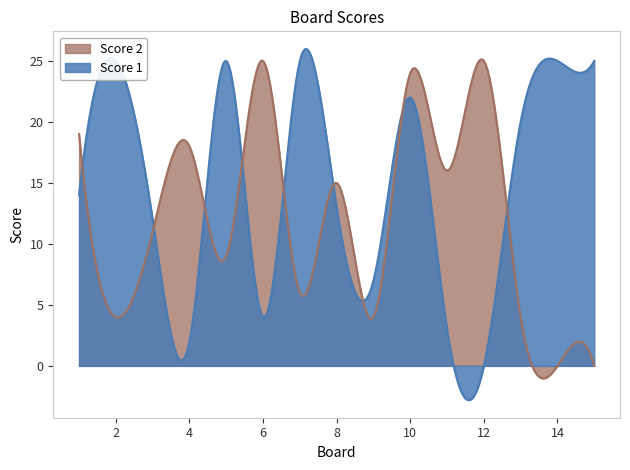

Reading left to right, list all the values displayed in this chart.

Score 1: 14	25	12	2	25	4	25	13	7	22	3	0	20	25	25
Score 2: 19	4	11	18	9	25	6	15	4	24	16	25	4	0	0